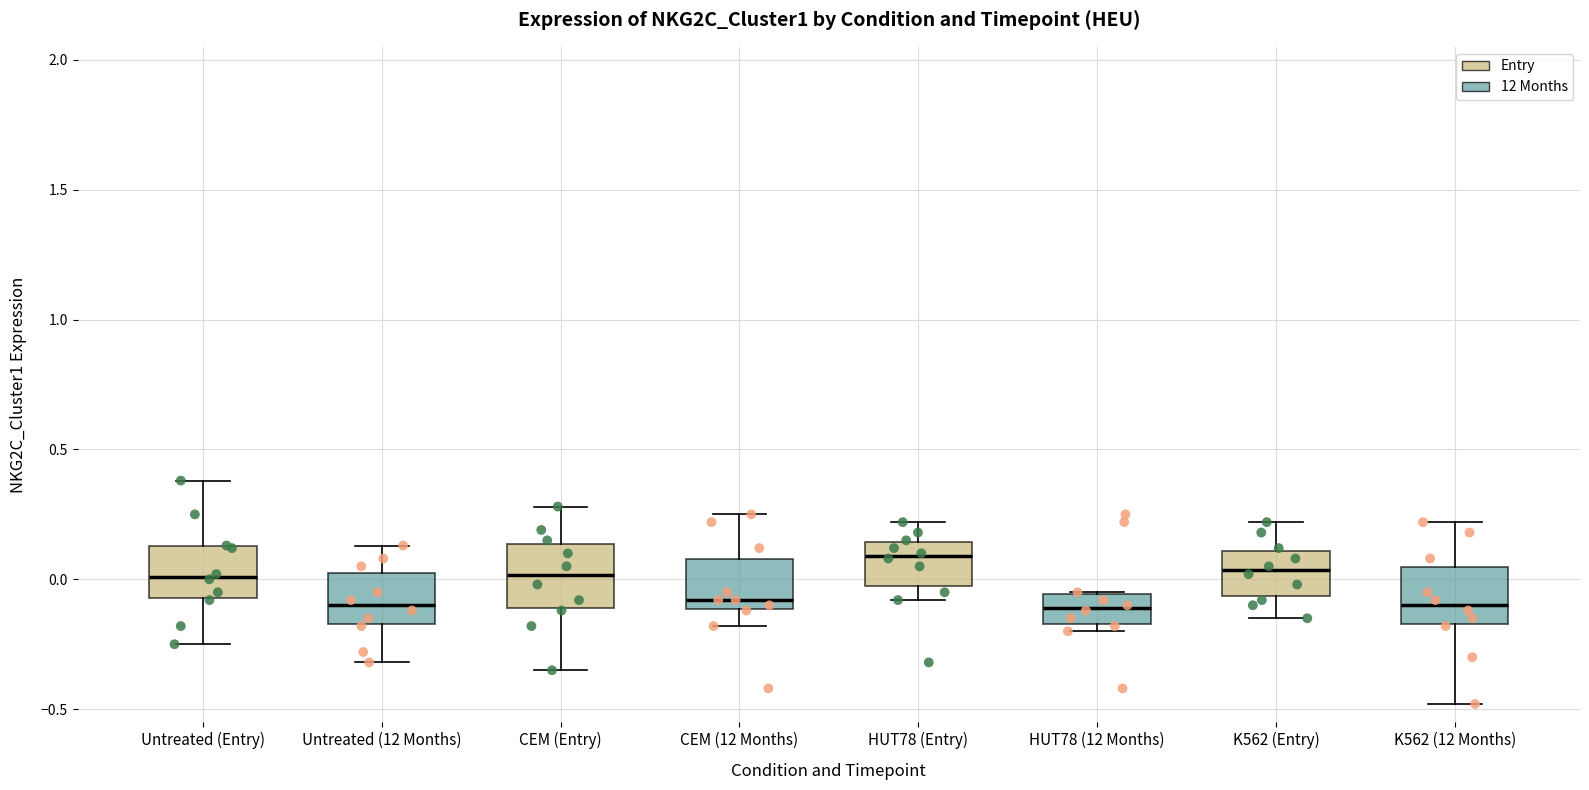

Where does the lower whisker of the box for HUT78 (Entry) end on the y-axis? The values are not printed on the chart, so give them approximately, as read against the axis.

-0.10